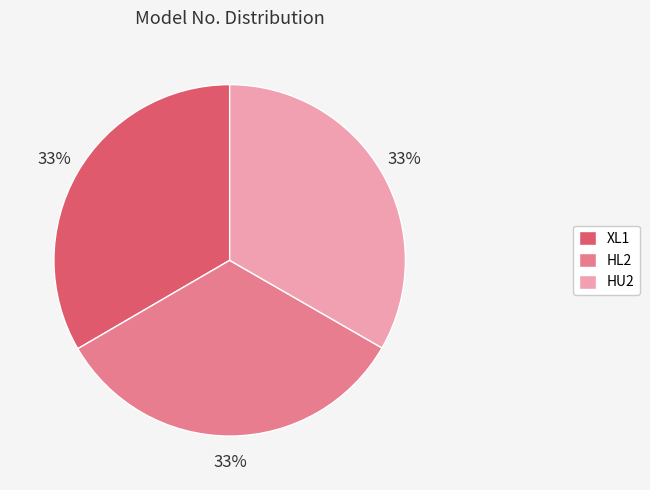

To the nearest percent, what is the average slice percentage?

33%